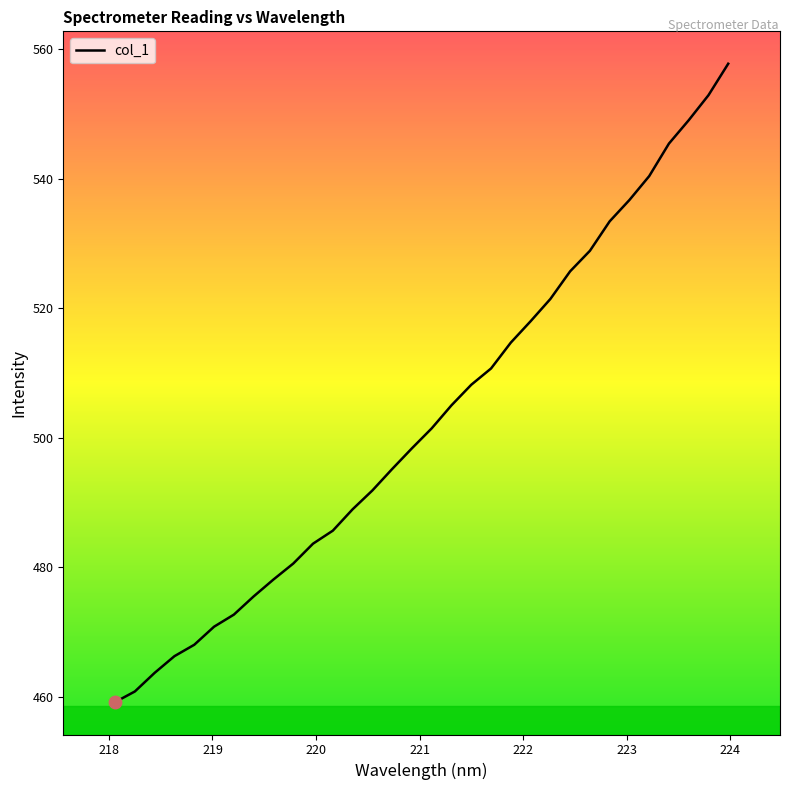

What is the maximum value shown in the chart?

557.7